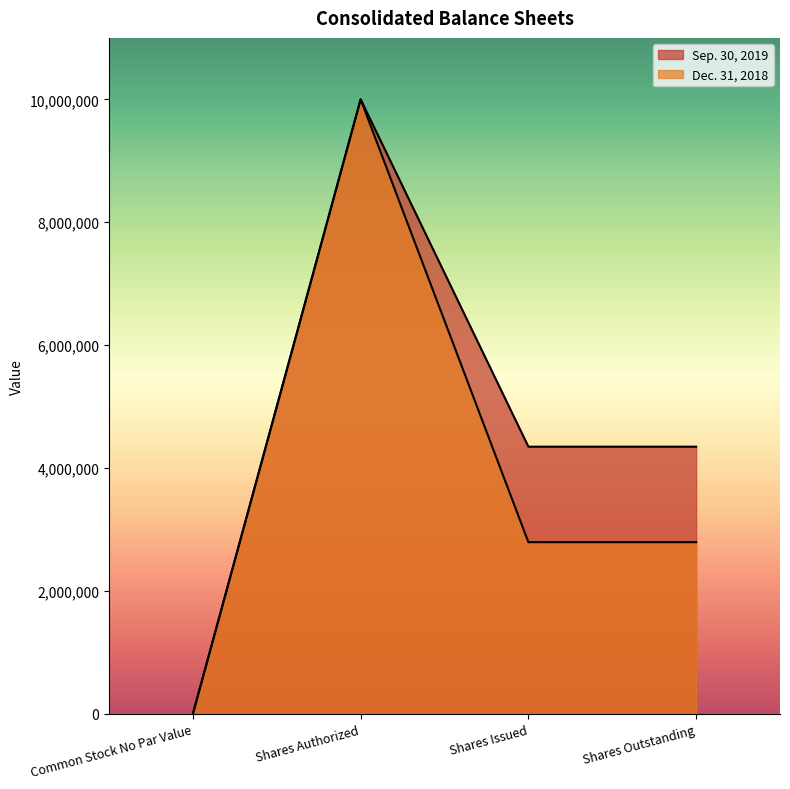

What is the difference between the highest and lowest values at Shares Outstanding?

1553981